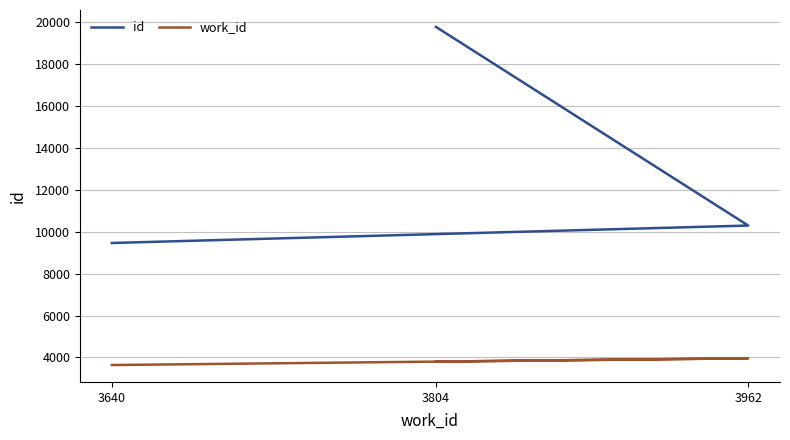

Does the chart have visible grid lines?

Yes